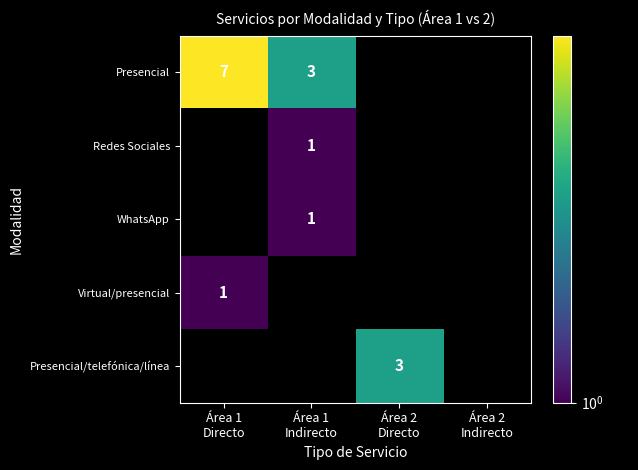

How many series are shown in this chart?

5